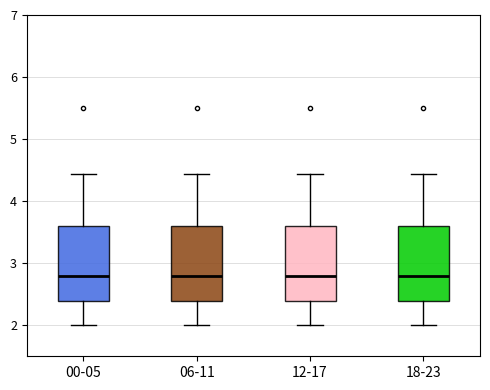

Reading left to right, read every box against the y-axis: the position of its median line, the range the box covers, and the ends of its whiskers. The values are not printed on the chart, so give them approximately, as read against the axis.

00-05: median 2.8, box 2.4 to 3.6, whiskers 2.0 to 4.4
06-11: median 2.8, box 2.4 to 3.6, whiskers 2.0 to 4.4
12-17: median 2.8, box 2.4 to 3.6, whiskers 2.0 to 4.4
18-23: median 2.8, box 2.4 to 3.6, whiskers 2.0 to 4.4